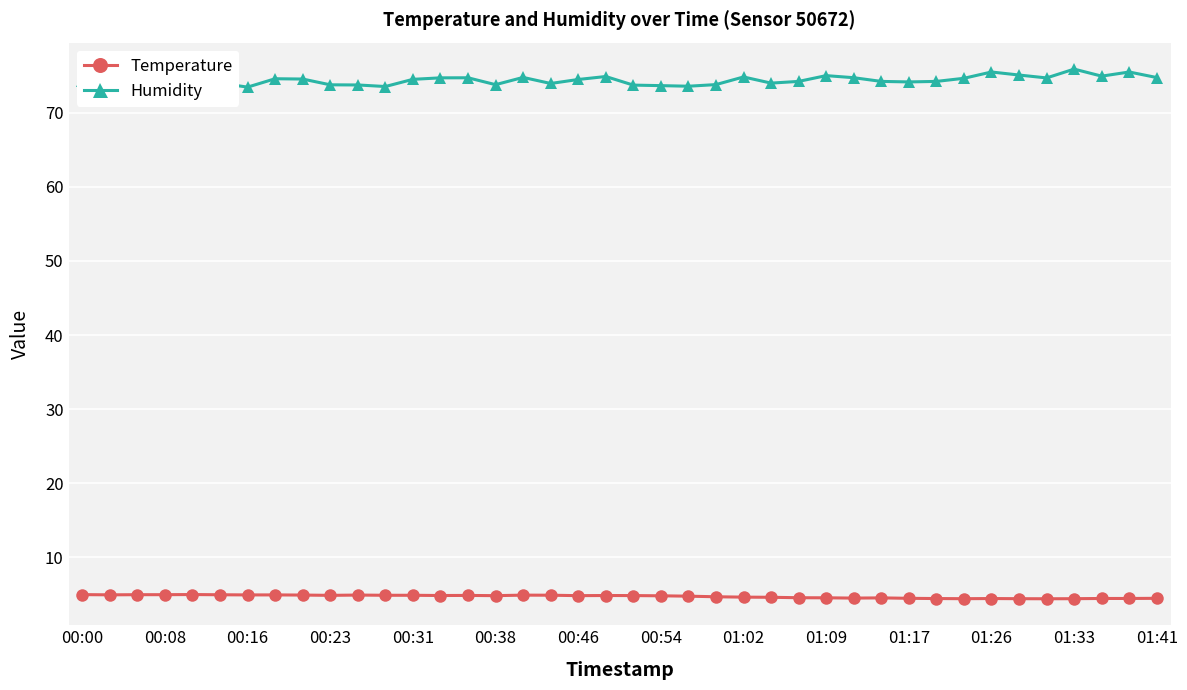

What is the average value of the Humidity series?

74.4